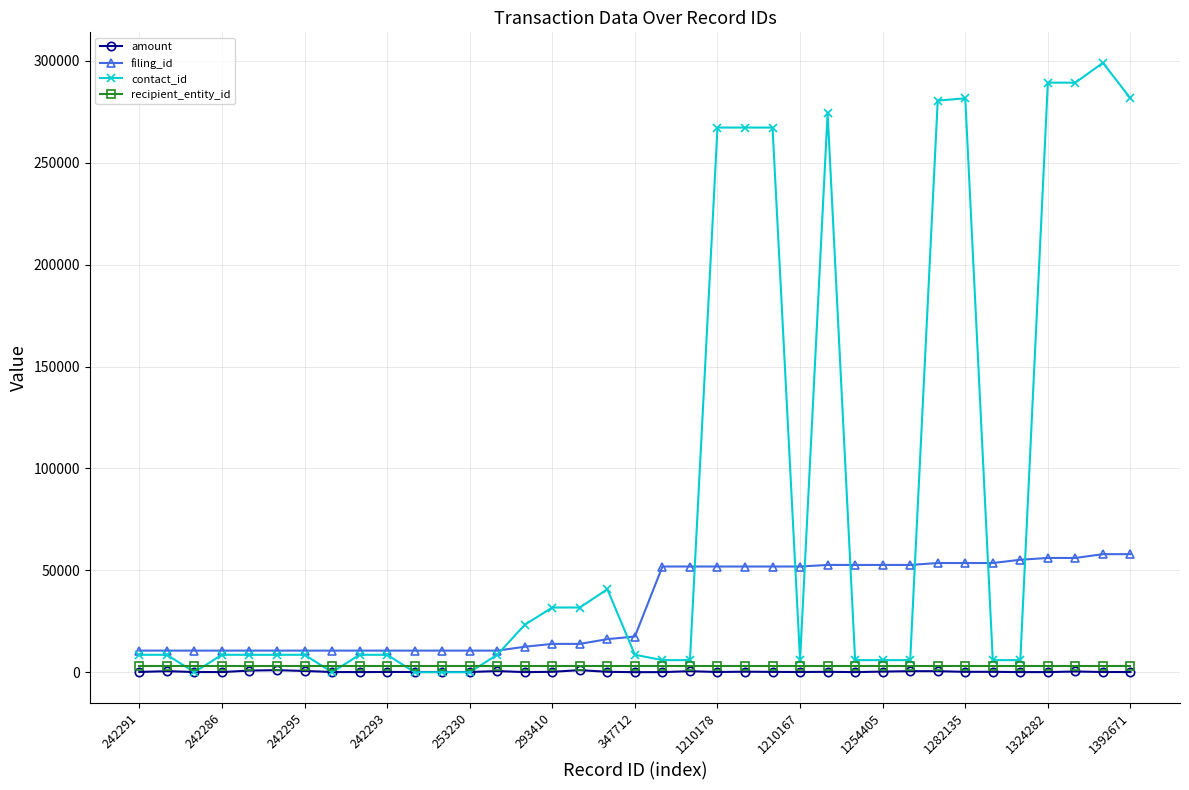

What is the maximum value for filing_id?

57935.0